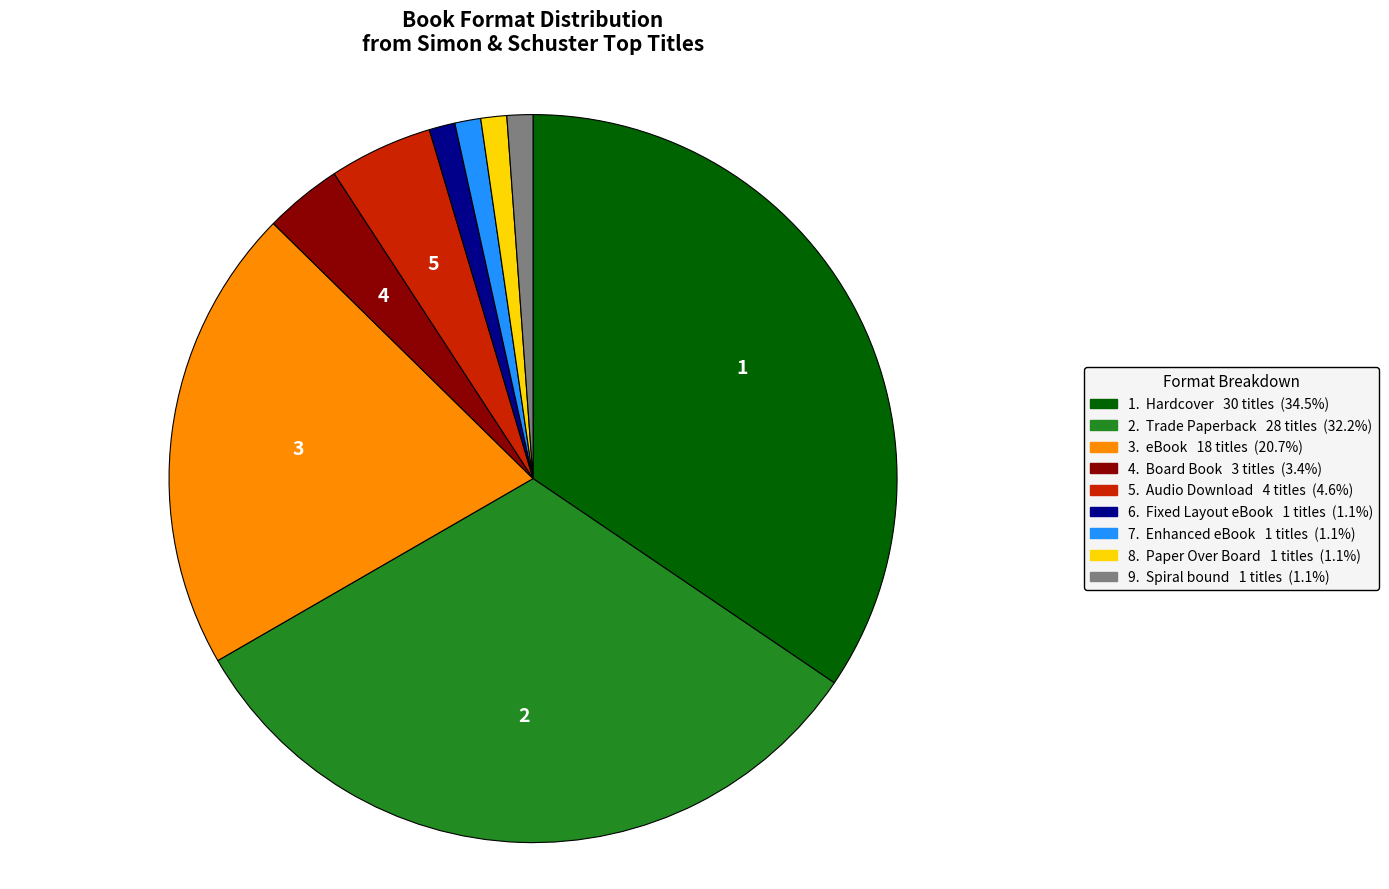

How many slices are in this pie chart?

9